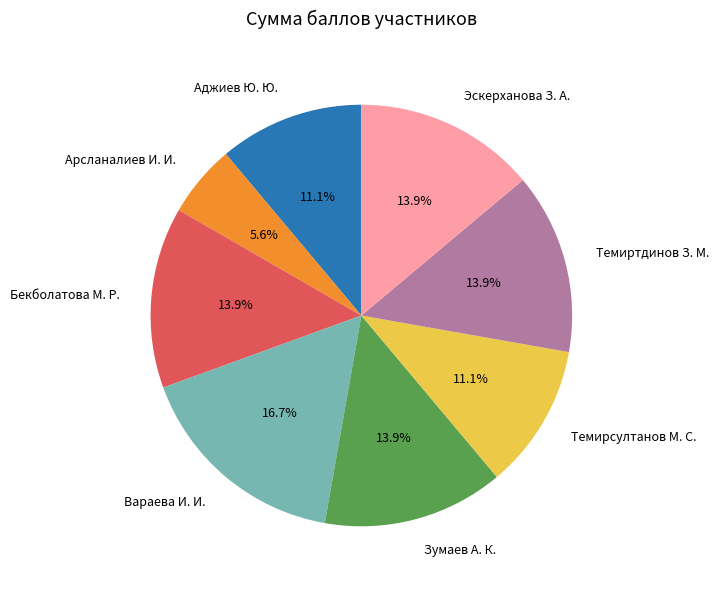

How many segments does this pie chart have?

8